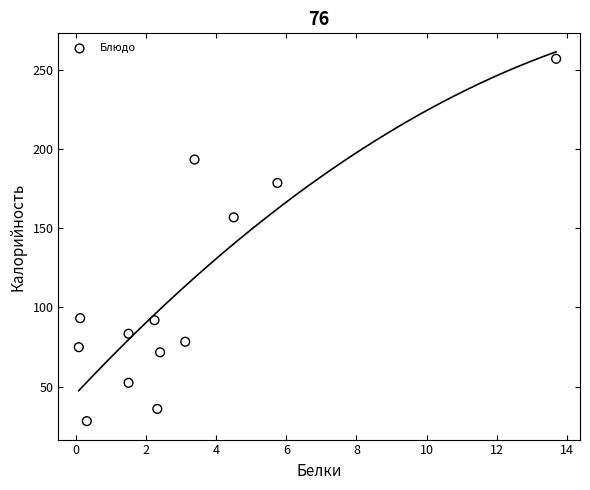

What Y value in the scatter plot is closest to 142?

157.0